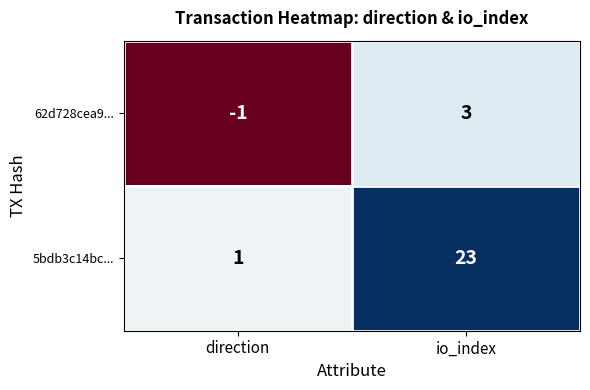

List the series in order of their overall mean, highest first.

5bdb3c14bc..., 62d728cea9...